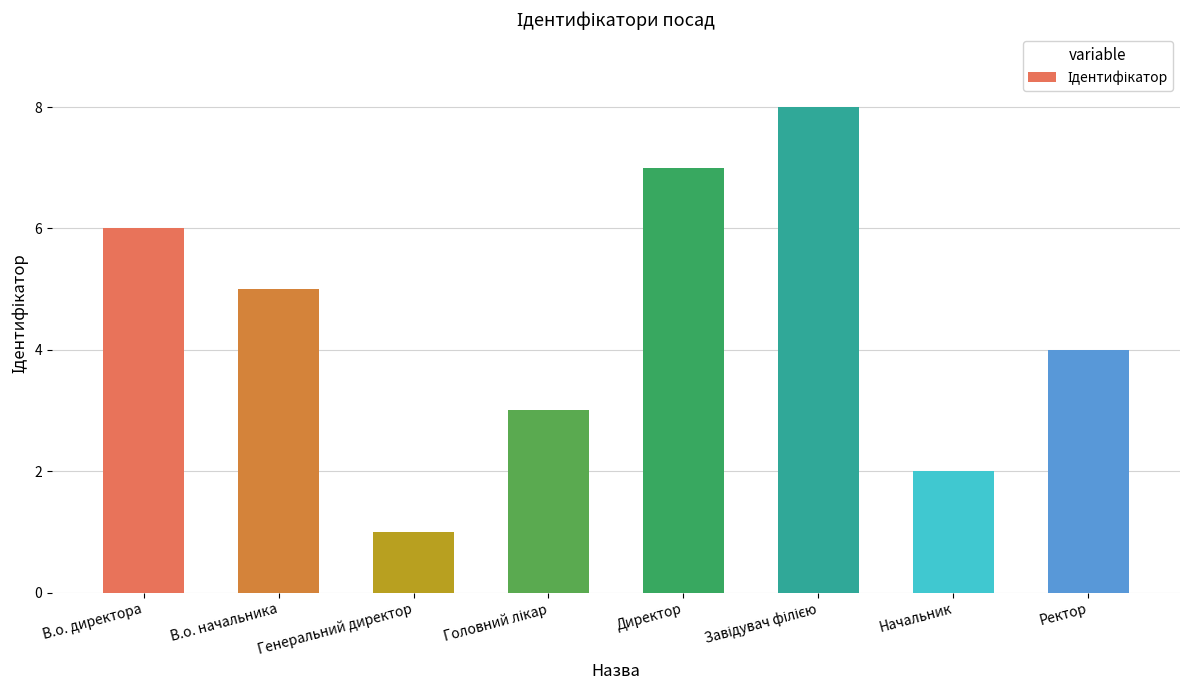

Which label corresponds to the smallest value in the chart?

Генеральний директор